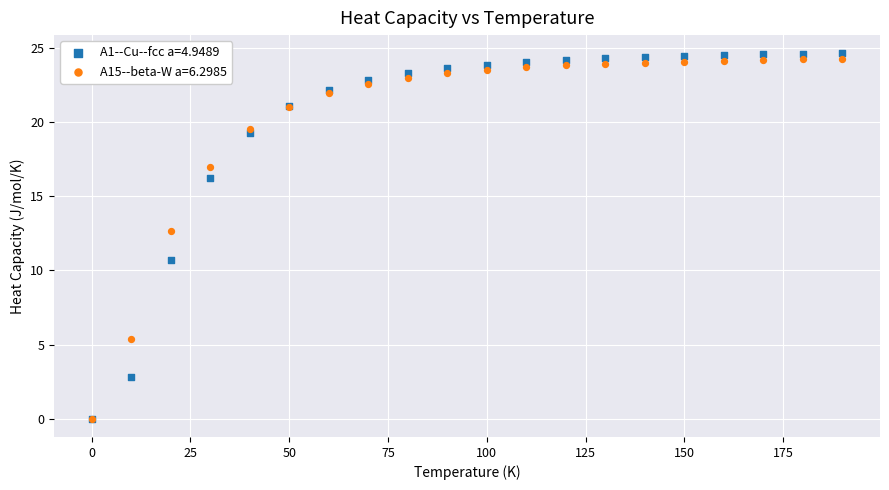

In the A15--beta-W a=6.2985 series, what Y value is closest to 12?

12.6